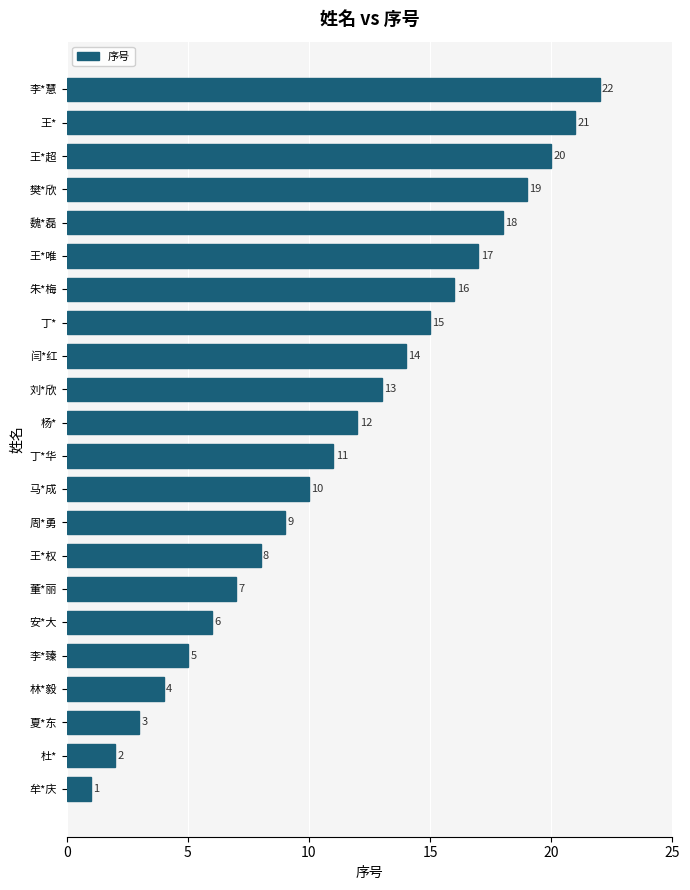

True or false: the data shows 12 at 杨*.

True